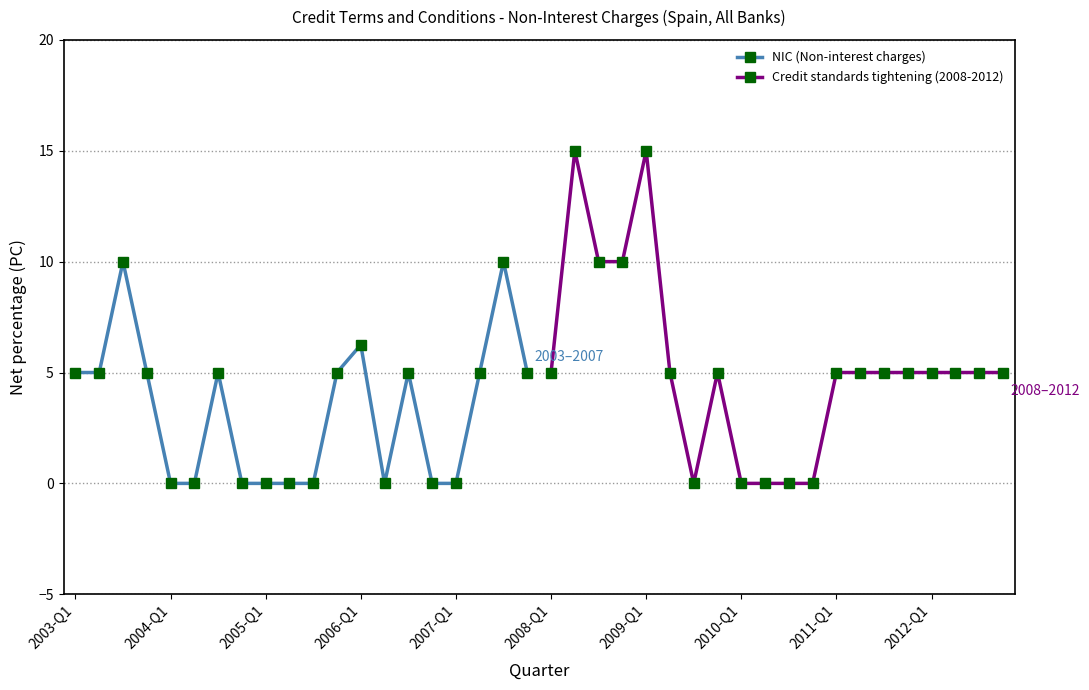

What is the sum of all NIC (Non-interest charges) values?

66.2